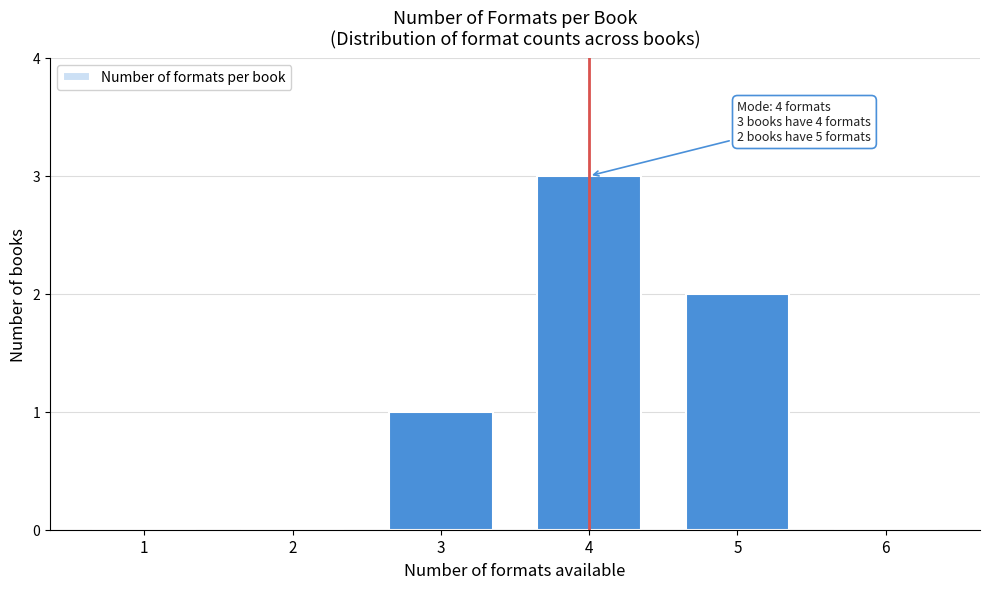

Reading left to right, what are all the values shown in this chart?

1=0	2=0	3=1	4=3	5=2	6=0